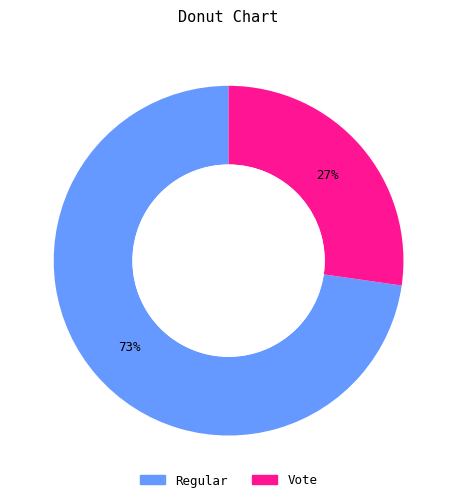

What is the majority slice?

Regular